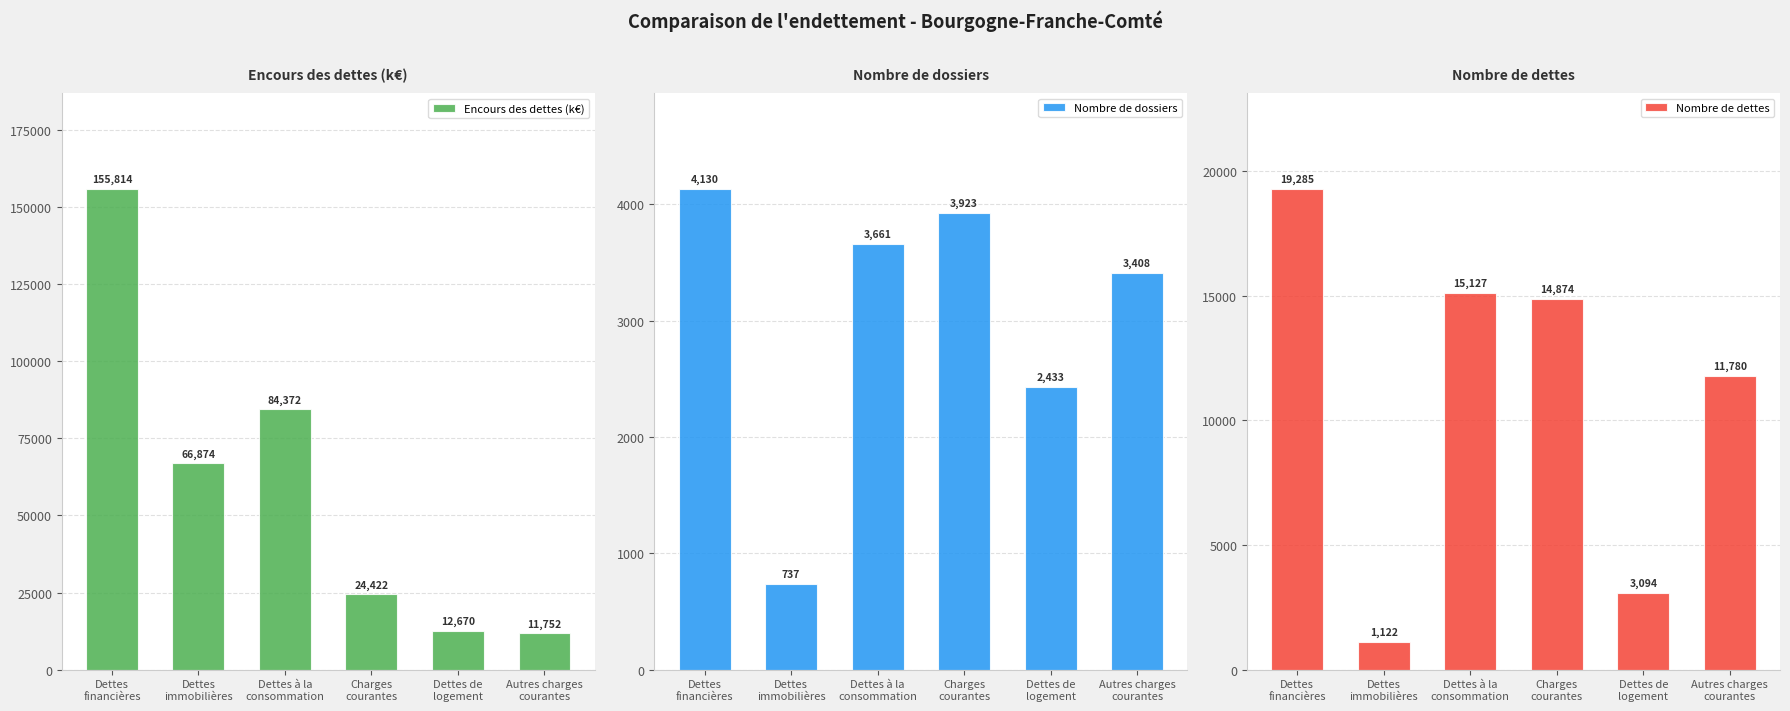

What is the maximum value for Encours des dettes (k€)?

155814.5